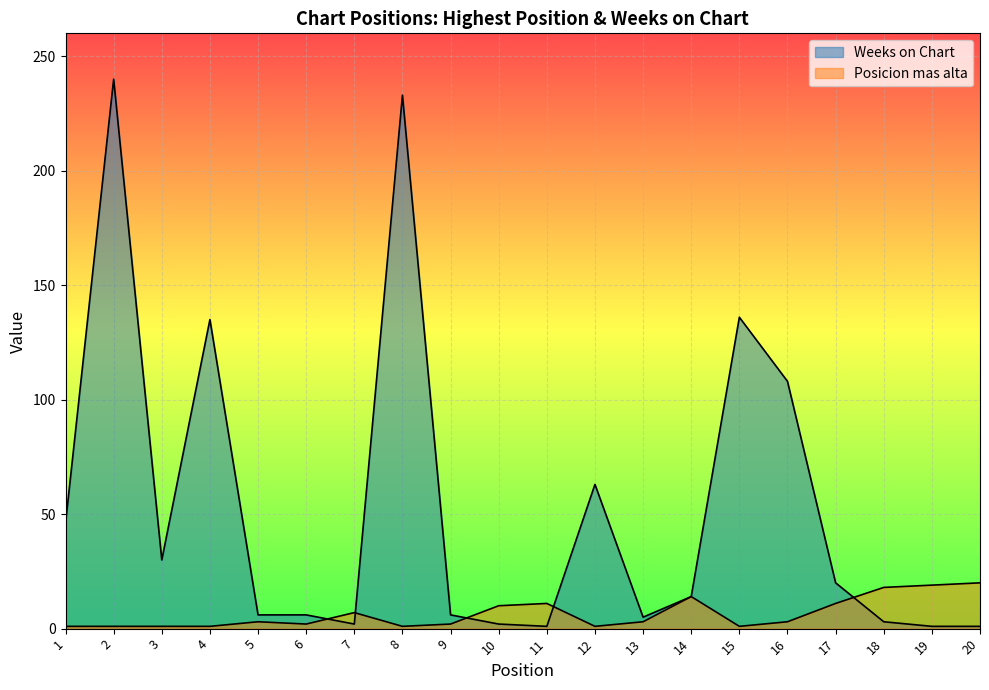

Reading left to right, what are all the values shown in this chart?

Posicion mas alta: 1	1	1	1	3	2	7	1	2	10	11	1	3	14	1	3	11	18	19	20
Weeks on Chart: 46	240	30	135	6	6	2	233	6	2	1	63	5	14	136	108	20	3	1	1